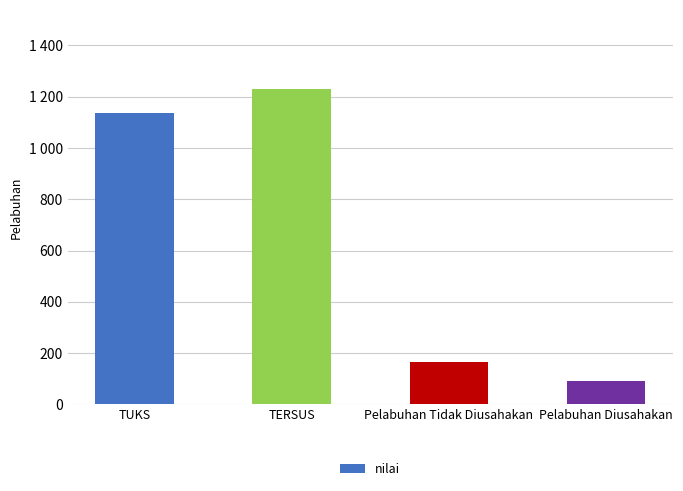

What is the value of the 3rd bar from the left?

165